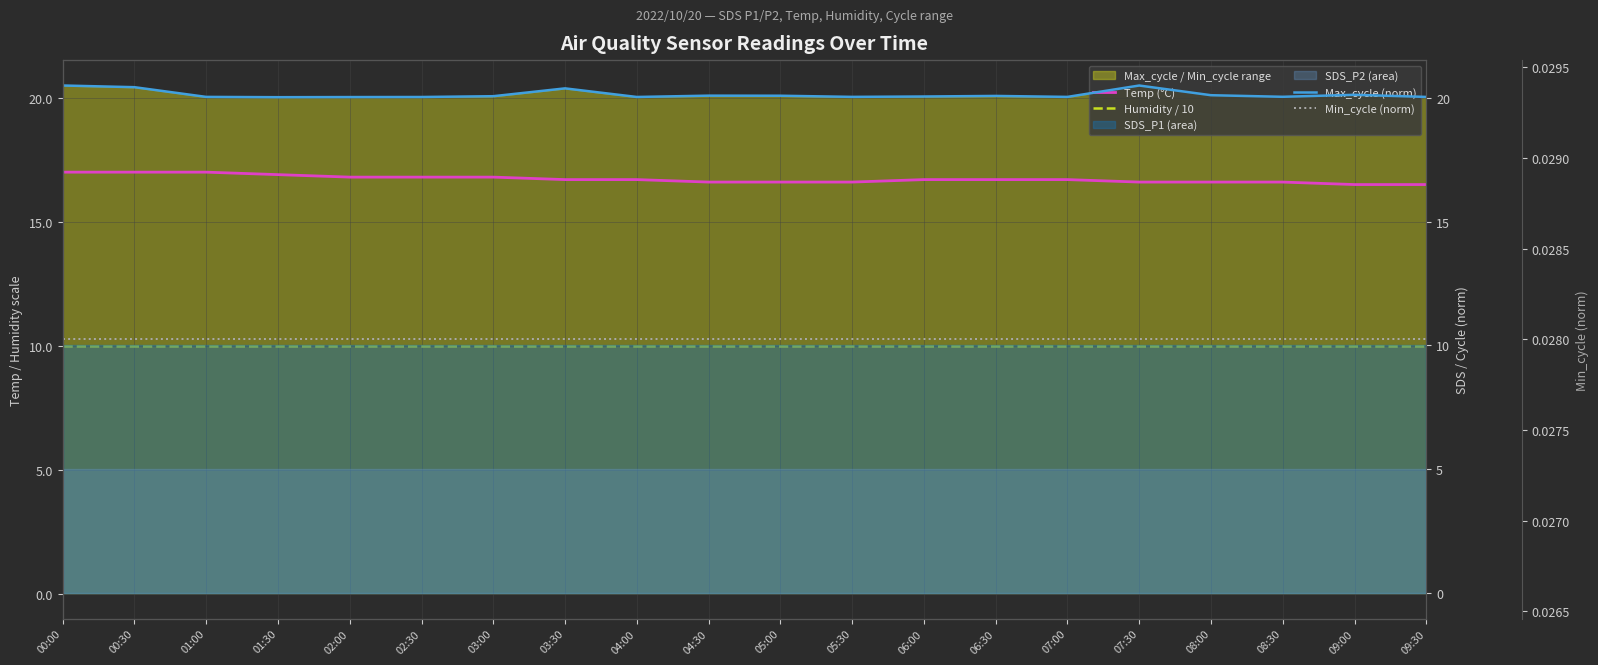

True or false: Min_cycle (norm) and Humidity / 10 intersect in this chart.

False